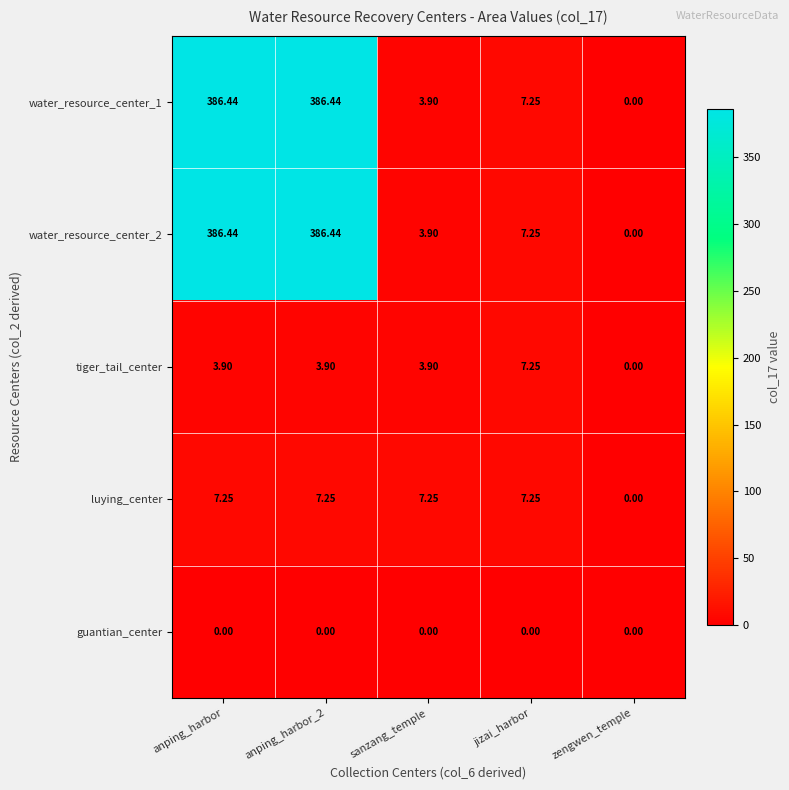

At which label is water_resource_center_1 closest to 193?

jizai_harbor